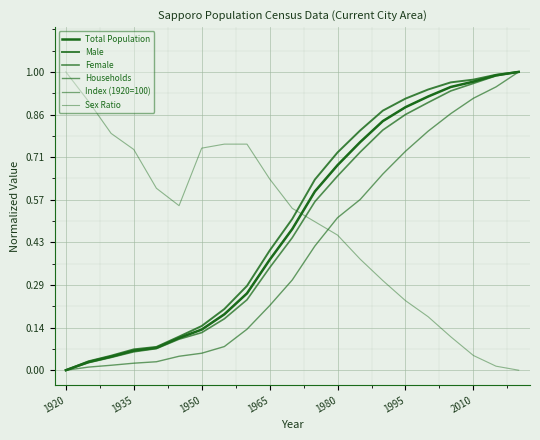

Does the chart have visible grid lines?

Yes